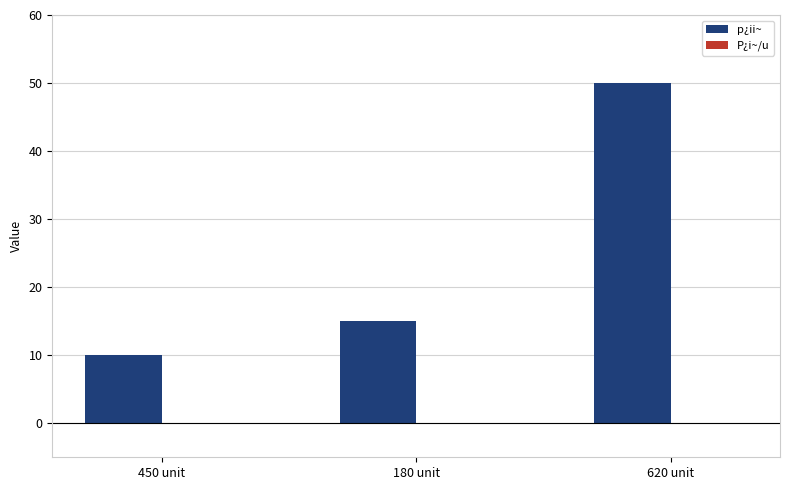

How many distinct data groups are displayed?

2